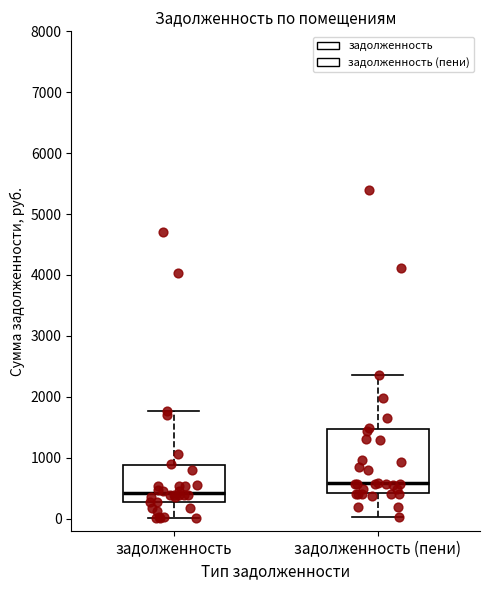

Reading left to right, transcribe this box plot: for each box, give where its median line is, the range the box spans, and where its two whiskers end, as read against the y-axis. The values are not printed on the chart, so give them approximately, as read against the axis.

задолженность: median 400, box 300 to 900, whiskers 0 to 1800
задолженность (пени): median 600, box 400 to 1500, whiskers 0 to 2400